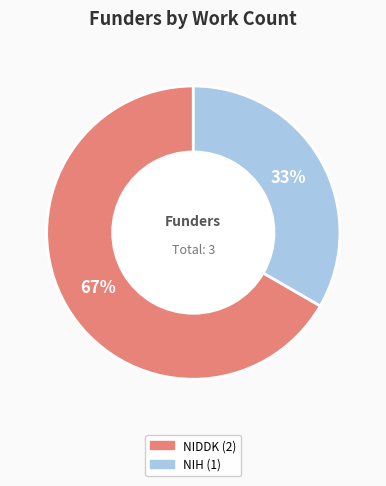

To the nearest percent, what is the average slice percentage?

50%